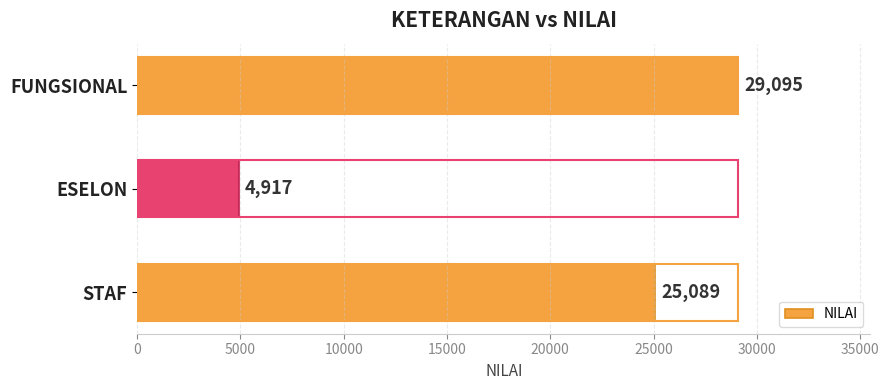

What is the difference between the maximum and second lowest values?

4006